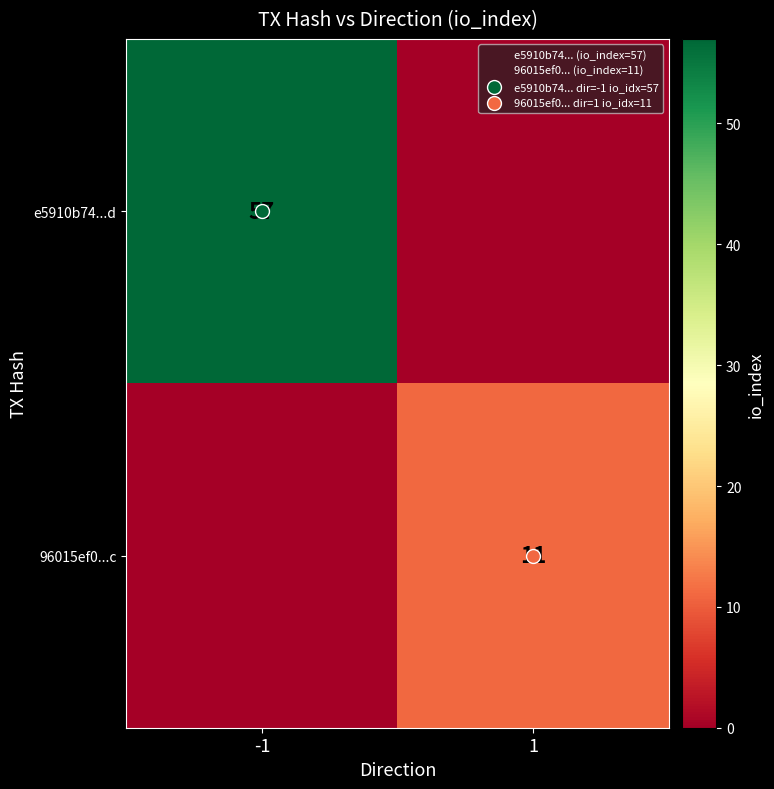

The value of 96015ef0...c at -1 is 0. True or false?

True